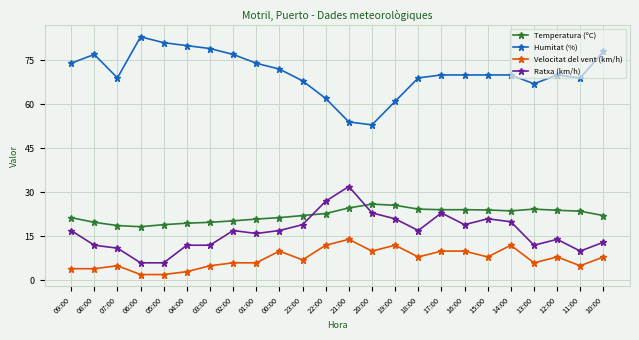

Rank the series at 00:00 from lowest to highest value.

Velocitat del vent (km/h), Ratxa (km/h), Temperatura (ºC), Humitat (%)